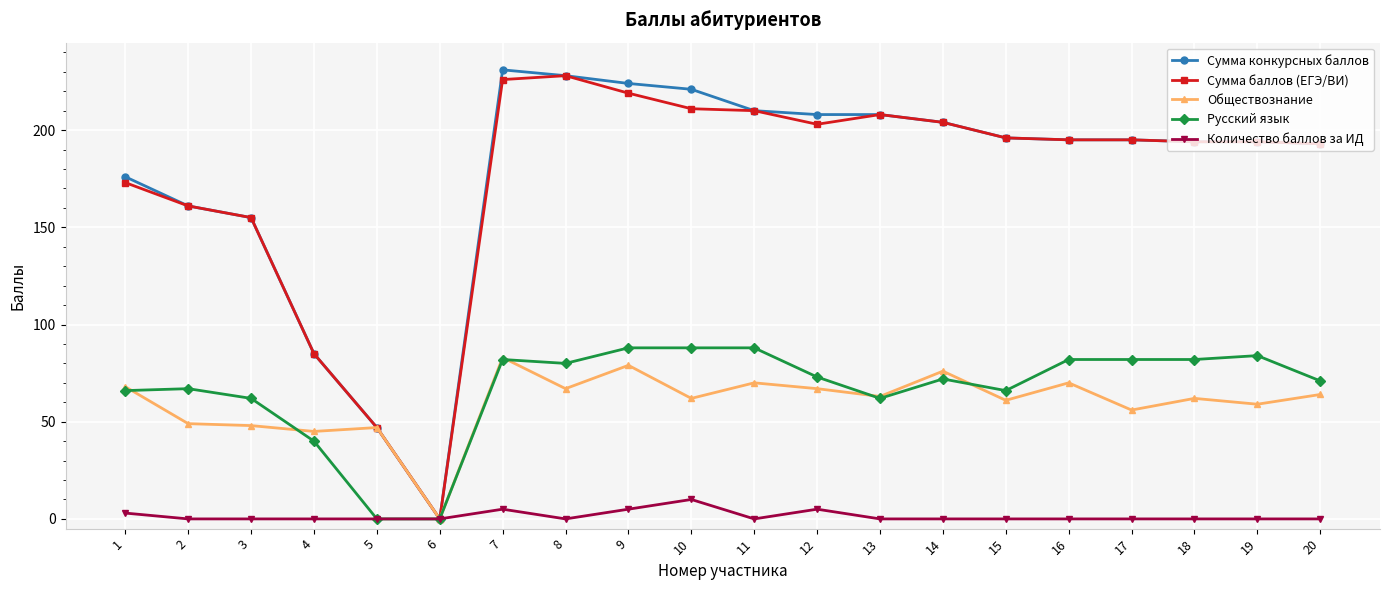

Is it true that Русский язык equals 84 at 19?

True